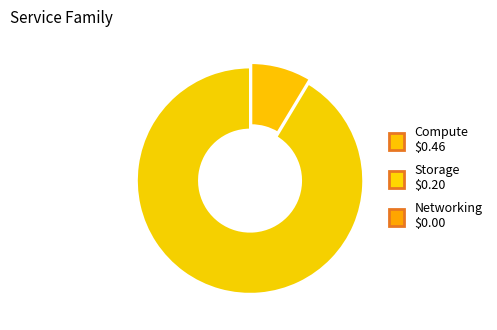

How many segments does this pie chart have?

2